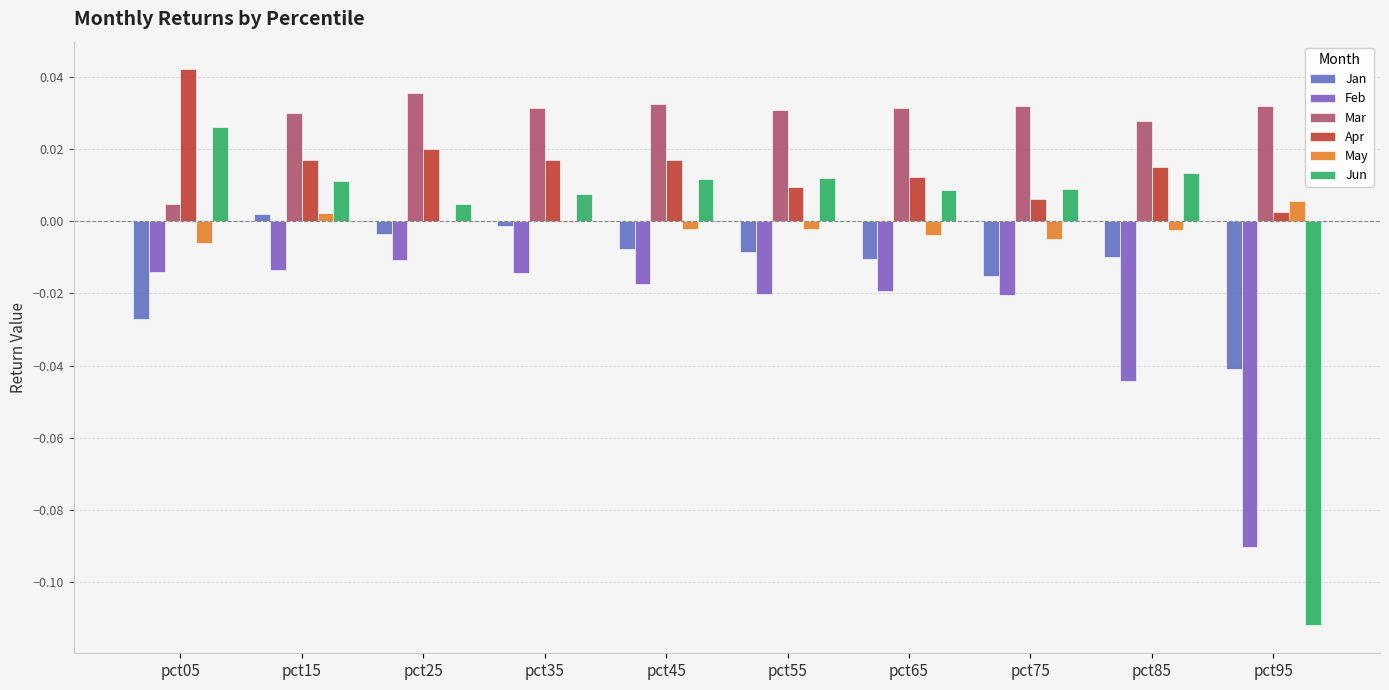

Reading left to right, transcribe all the data shown in this chart.

Jan: -0.0	0.0	-0.0	-0.0	-0.0	-0.0	-0.0	-0.0	-0.0	-0.0
Feb: -0.0	-0.0	-0.0	-0.0	-0.0	-0.0	-0.0	-0.0	-0.0	-0.1
Mar: 0.0	0.0	0.0	0.0	0.0	0.0	0.0	0.0	0.0	0.0
Apr: 0.0	0.0	0.0	0.0	0.0	0.0	0.0	0.0	0.0	0.0
May: -0.0	0.0	0.0	-0.0	-0.0	-0.0	-0.0	-0.0	-0.0	0.0
Jun: 0.0	0.0	0.0	0.0	0.0	0.0	0.0	0.0	0.0	-0.1